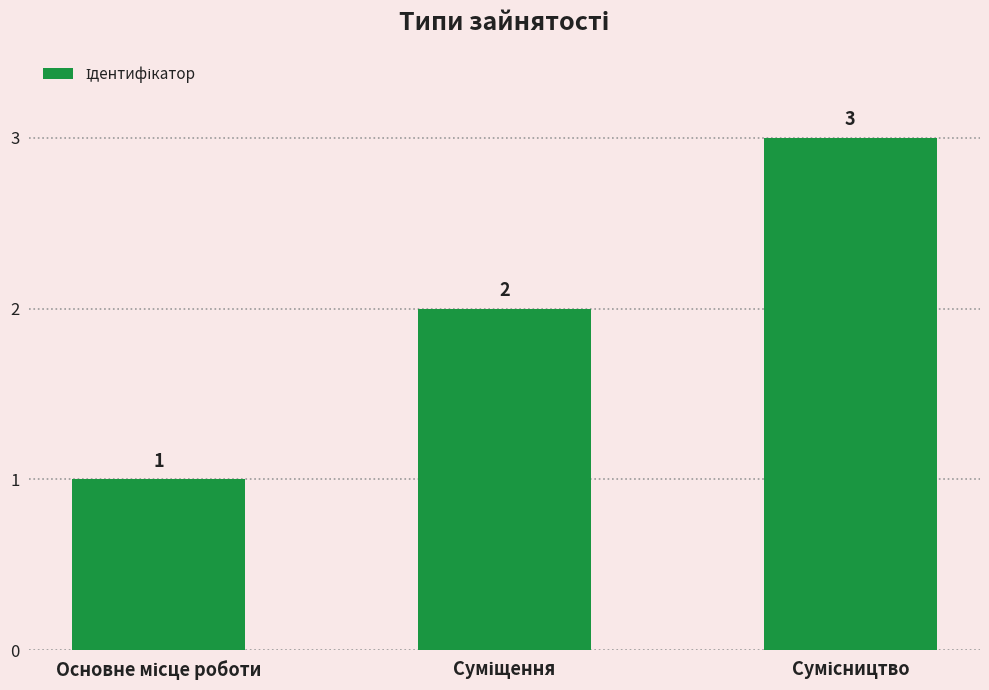

Reading left to right, extract all data points from this chart.

1	2	3